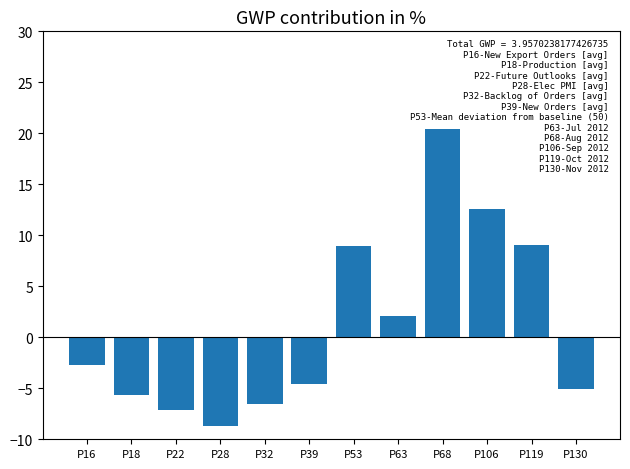

Where does the data first go above -2?

P53